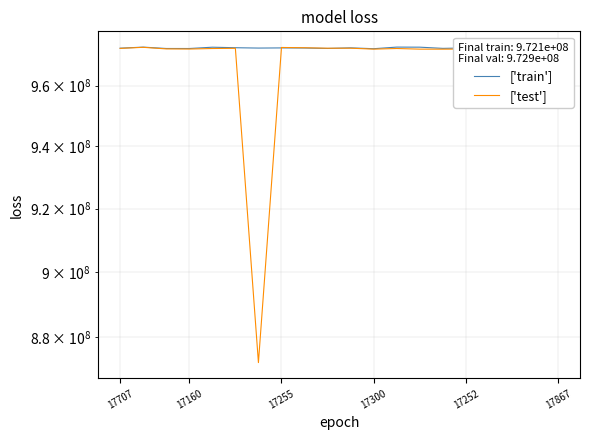

Rank the series by their maximum value, from highest to lowest.

['train'], ['test']